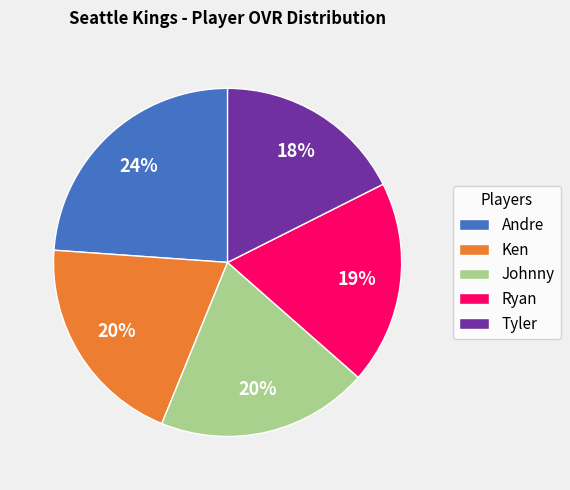

True or false: Ken accounts for 10% of the total.

False